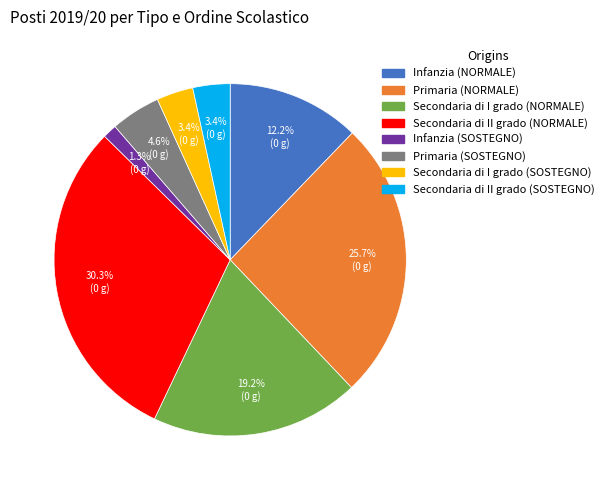

What percentage is the Infanzia (NORMALE) slice, to the nearest percent?

12%